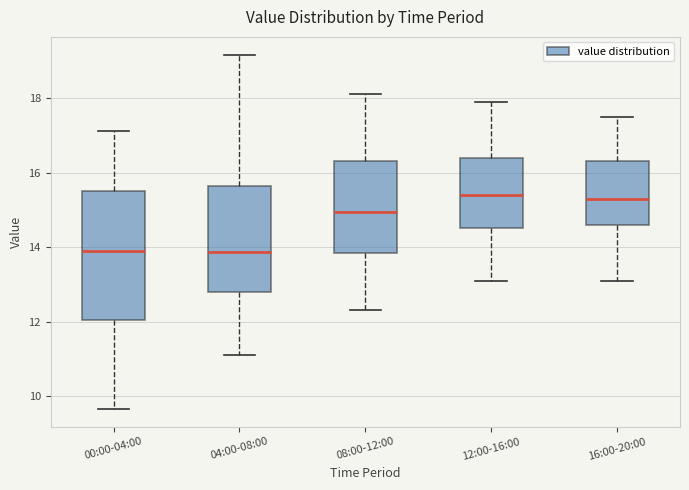

Reading left to right, transcribe this box plot: for each box, give where its median line is, the range the box spans, and where its two whiskers end, as read against the y-axis. The values are not printed on the chart, so give them approximately, as read against the axis.

00:00-04:00: median 14.0, box 12.0 to 15.6, whiskers 9.6 to 17.2
04:00-08:00: median 13.8, box 12.8 to 15.6, whiskers 11.2 to 19.2
08:00-12:00: median 15.0, box 13.8 to 16.4, whiskers 12.4 to 18.2
12:00-16:00: median 15.4, box 14.6 to 16.4, whiskers 13.2 to 18.0
16:00-20:00: median 15.4, box 14.6 to 16.4, whiskers 13.2 to 17.6